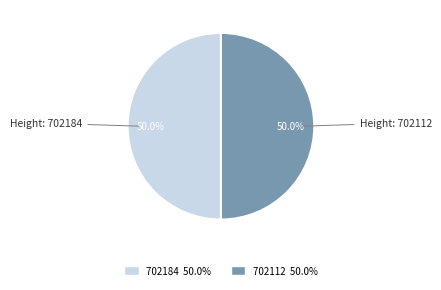

Combined, do 702184 and 702112 account for over 50%?

Yes